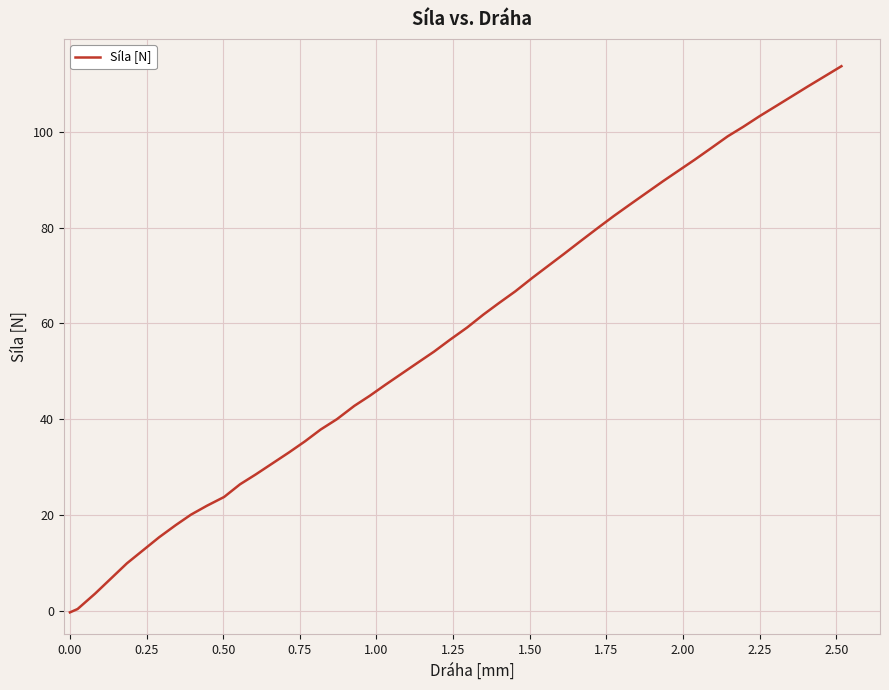

What is the difference between the maximum and minimum values?

114.1